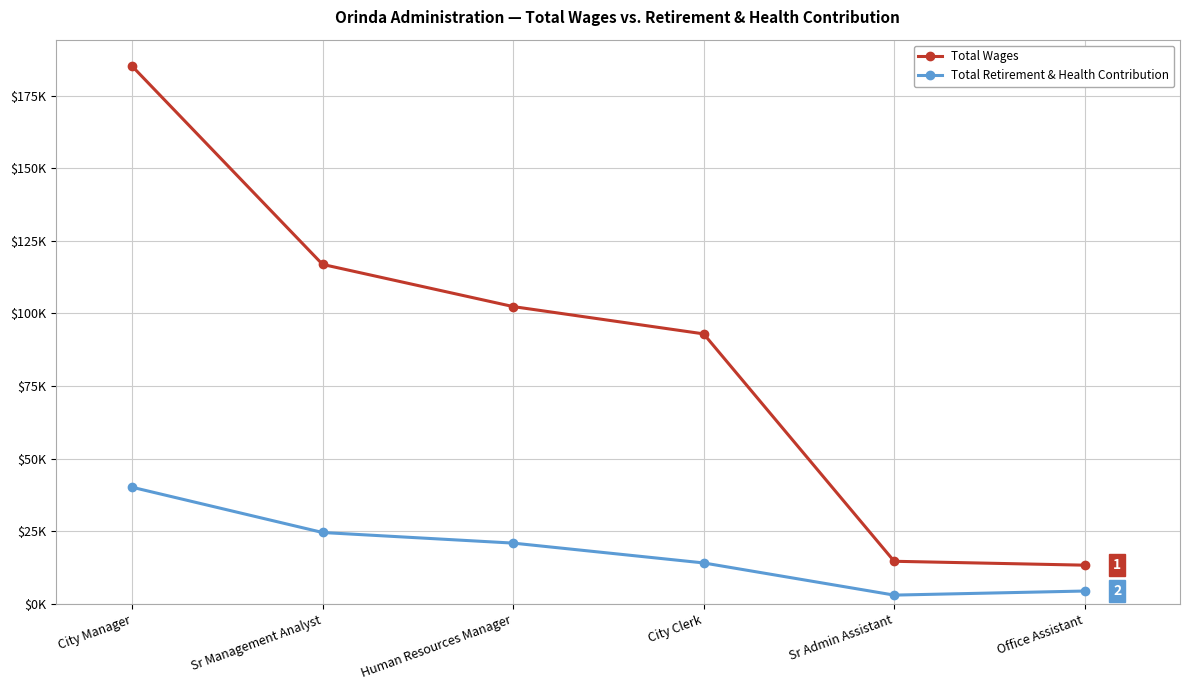

Is this an area chart (filled region under the line)?

No